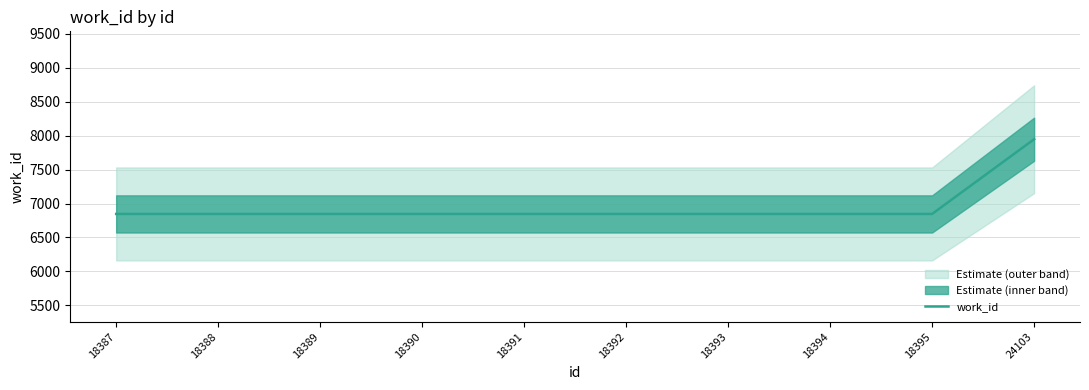

What is the minimum value shown in the chart?

6847